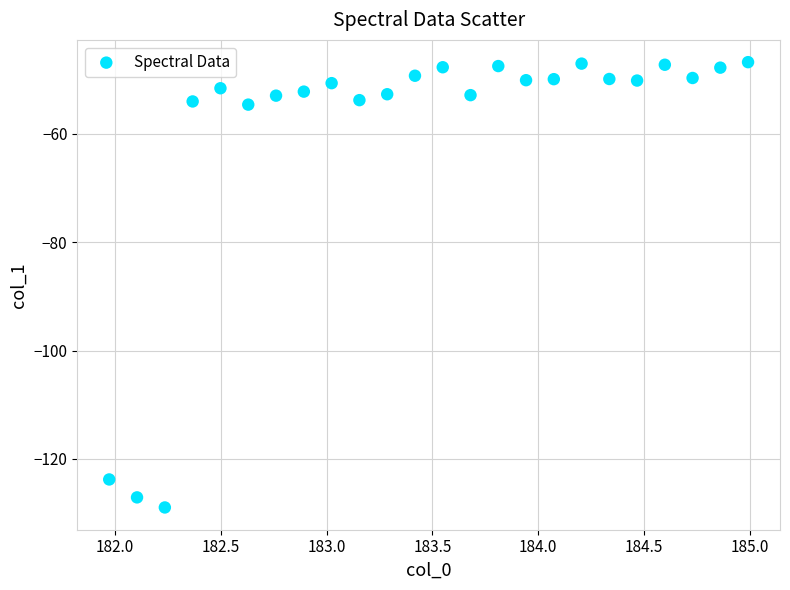

What is the range of X values (max minus min)?

3.0